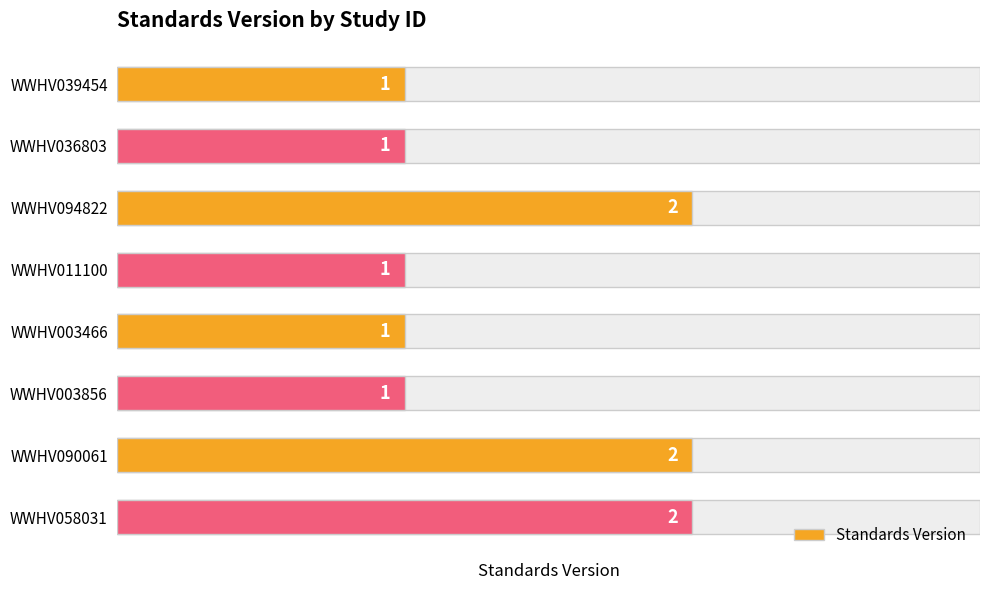

The value at WWHV039454 is 1. True or false?

False